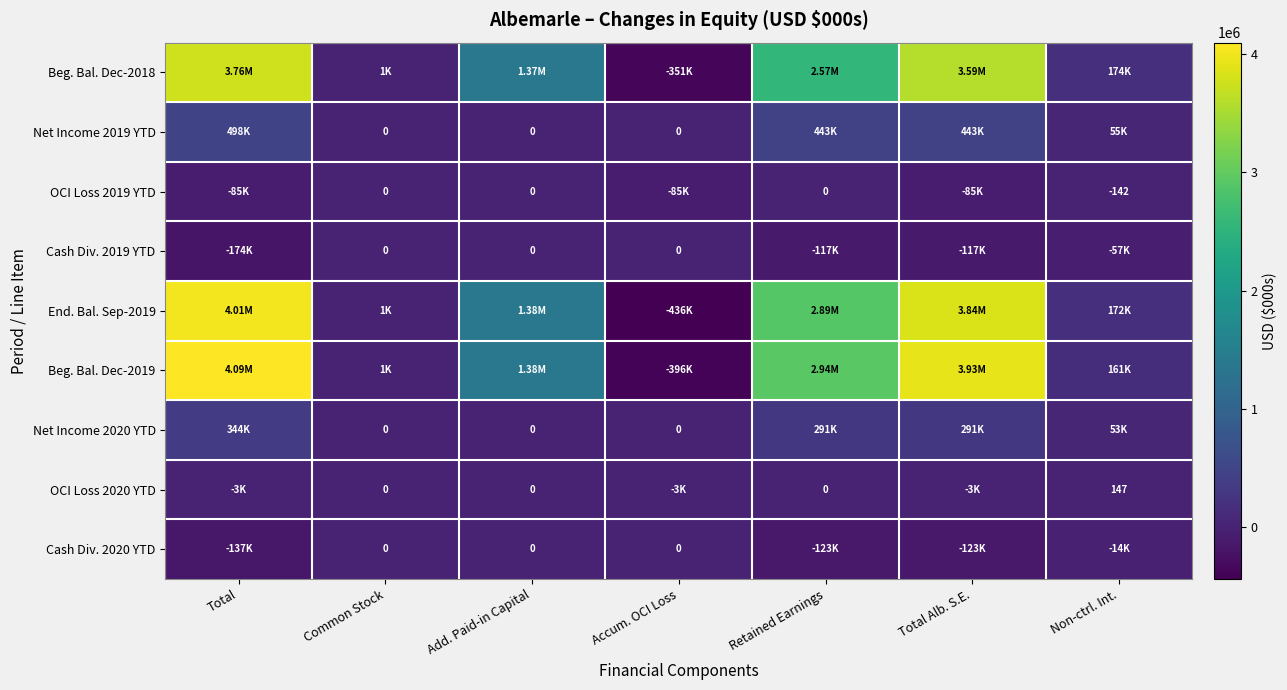

True or false: Net Income 2019 YTD has a value of 824133 at Total.

False